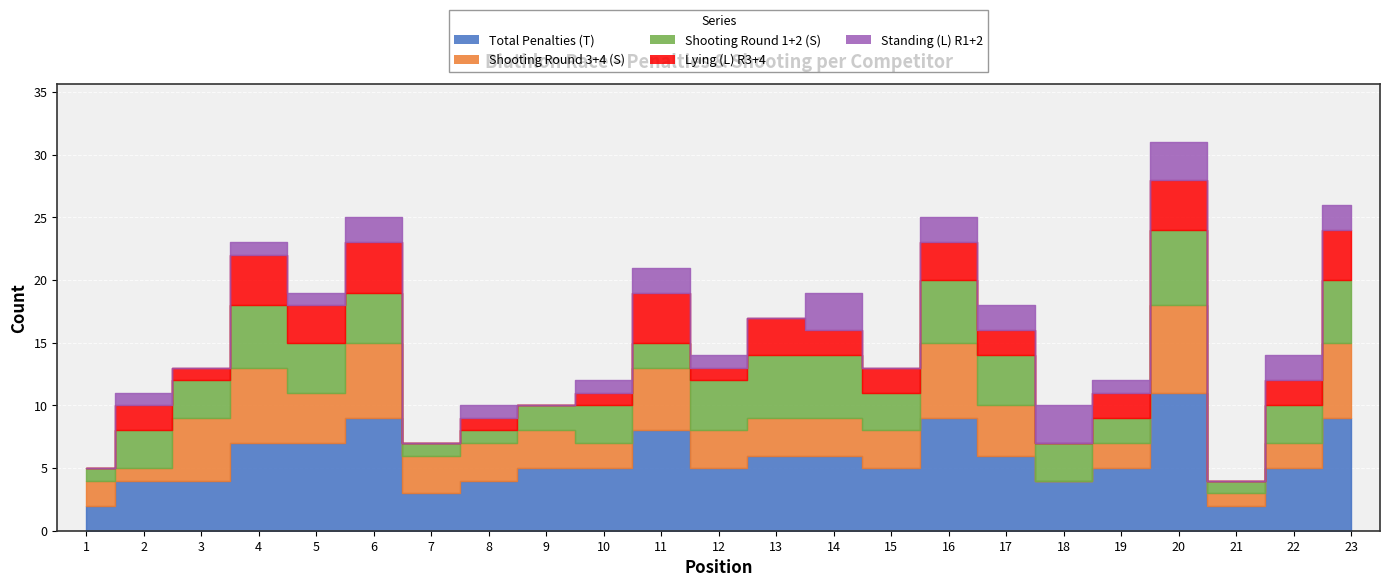

What is the difference between the highest and lowest values at 12?

4